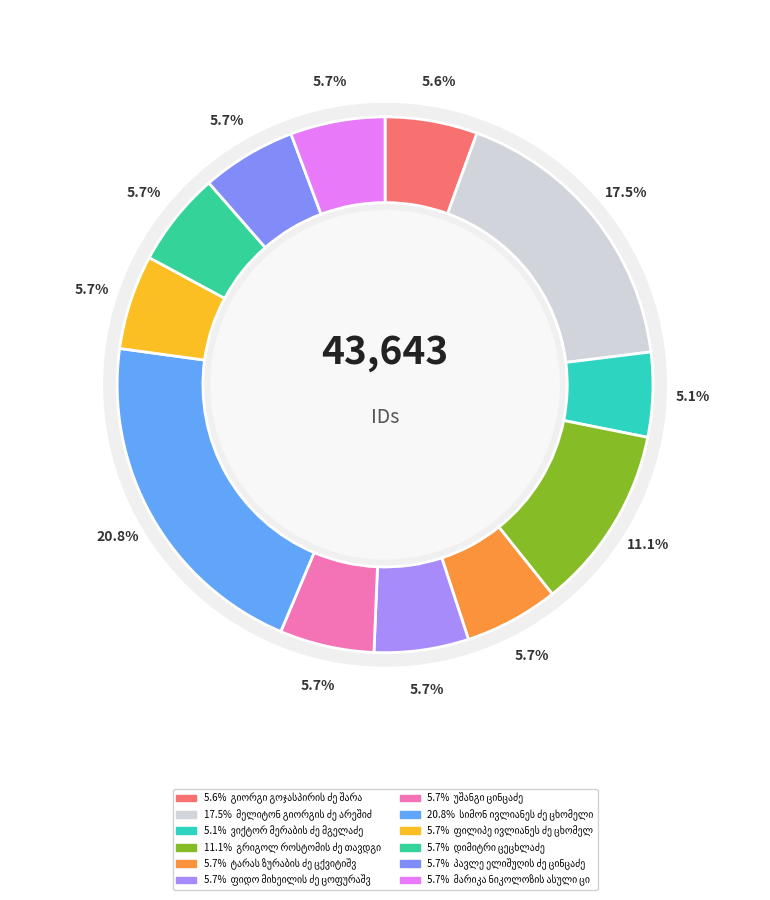

To the nearest percent, what percentage of the pie is პავლე ელიშუღის ძე ცინცაძე?

6%